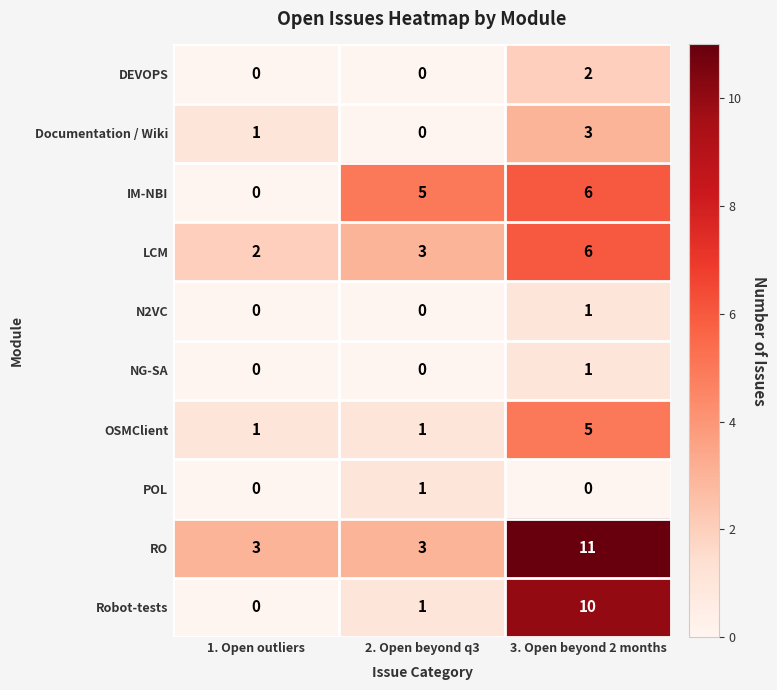

Reading left to right, list all the values displayed in this chart.

DEVOPS: 0	0	2
Documentation / Wiki: 1	0	3
IM-NBI: 0	5	6
LCM: 2	3	6
N2VC: 0	0	1
NG-SA: 0	0	1
OSMClient: 1	1	5
POL: 0	1	0
RO: 3	3	11
Robot-tests: 0	1	10